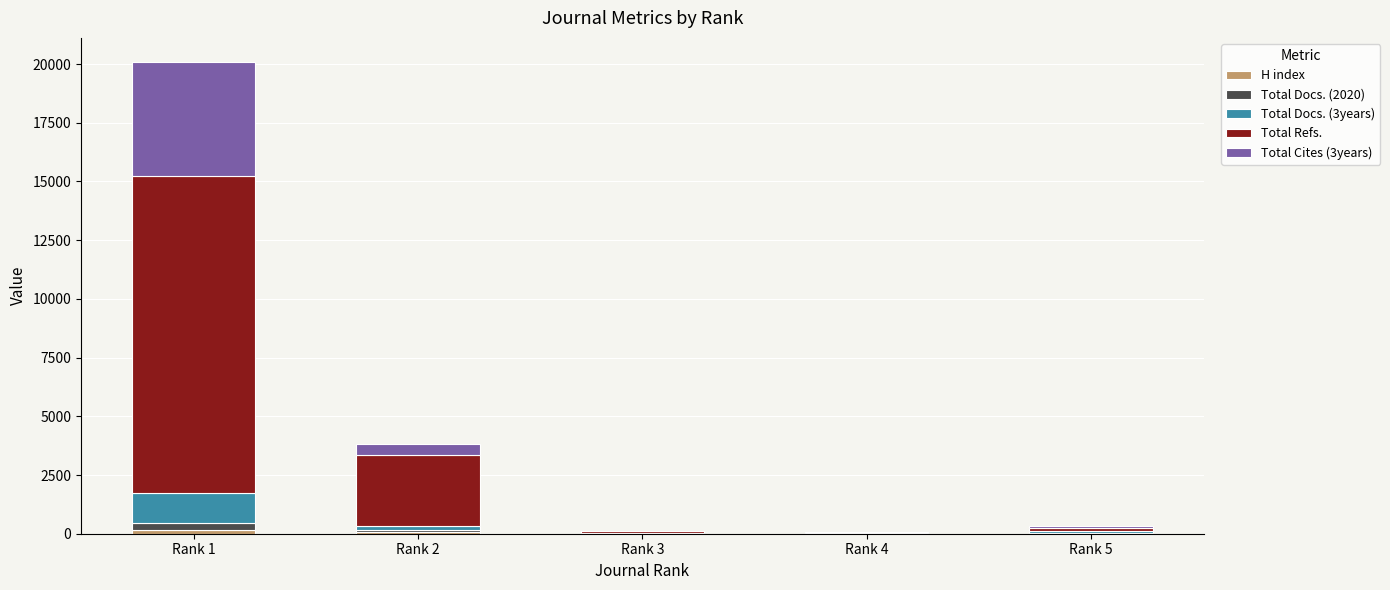

How many distinct data groups are displayed?

5